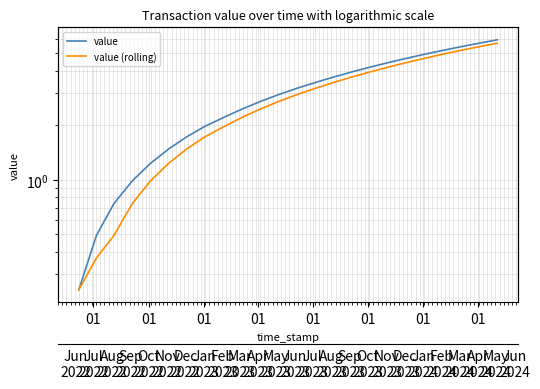

Count the number of data series in this chart.

2